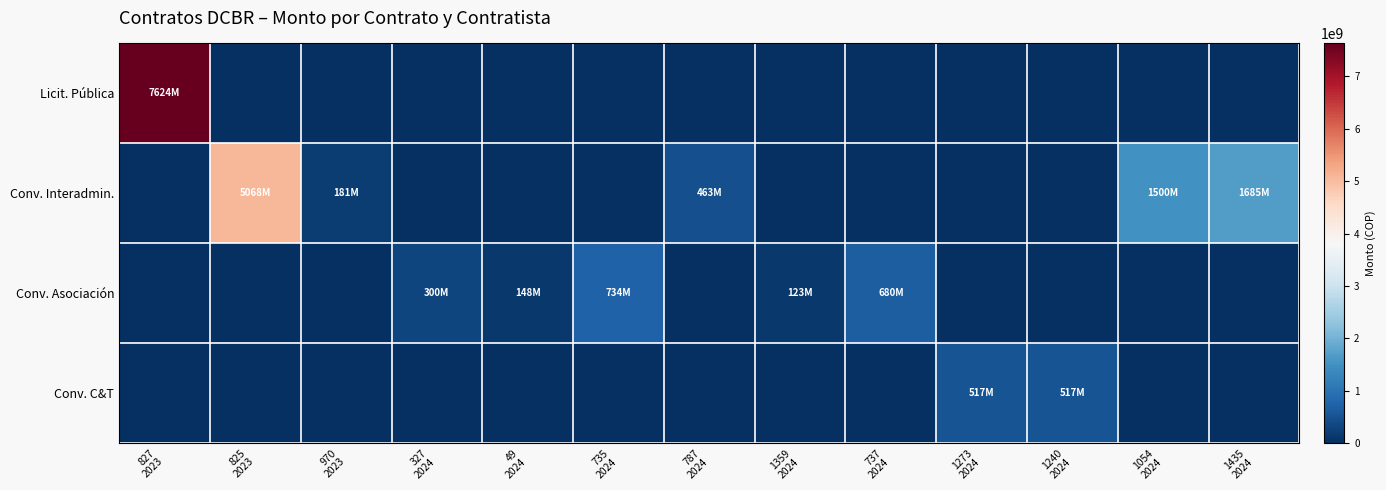

Between 327 2024 and 735 2024, which series saw the biggest shift?

Conv. Asociación